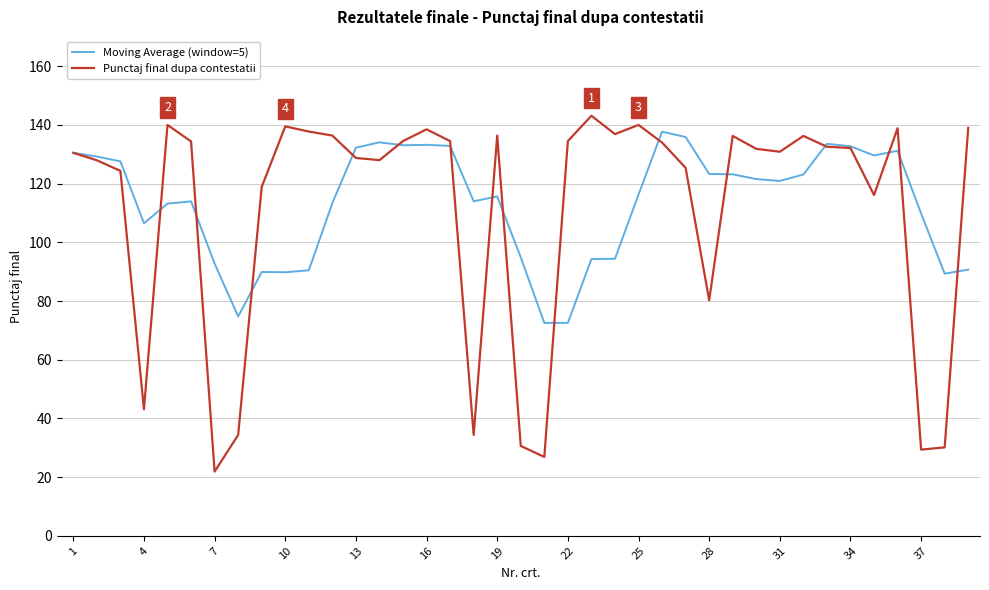

Does the chart display data point markers on the line(s)?

No